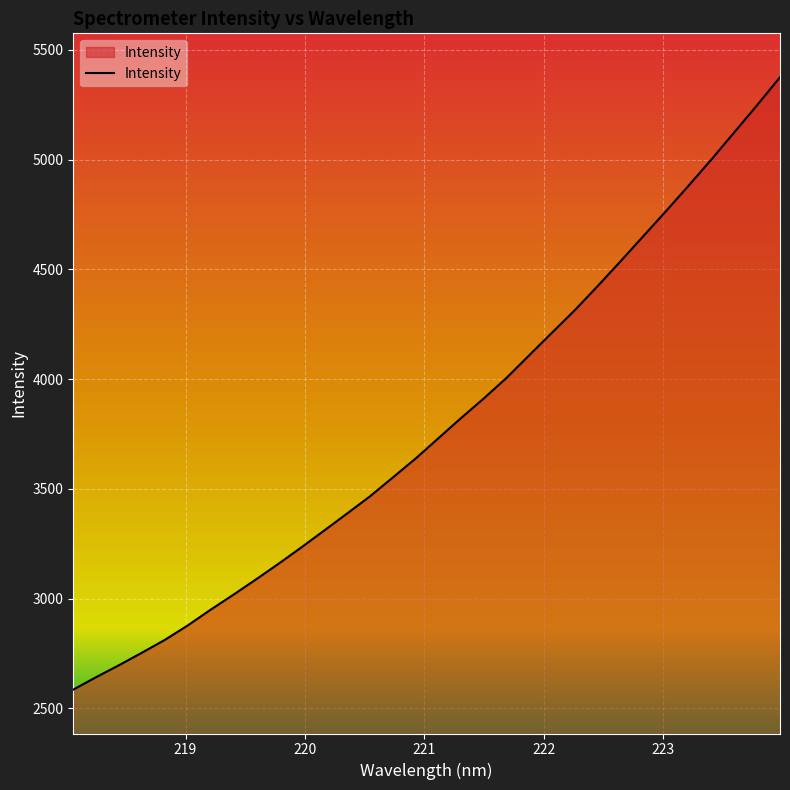

What is the difference between the maximum and minimum values?

2790.4